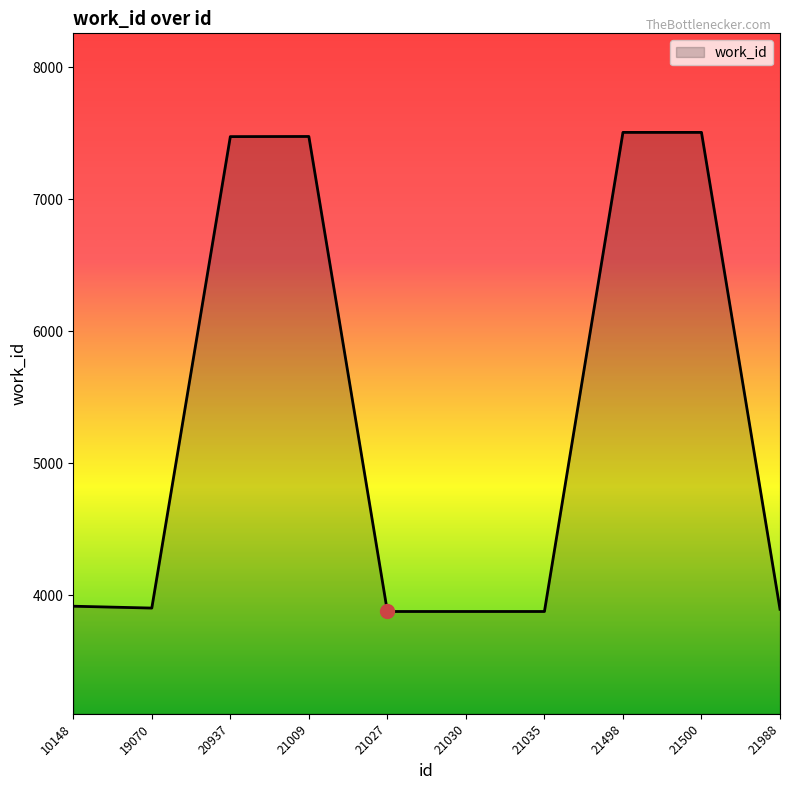

What is the sum of the values at 20937 and 21030?

11351